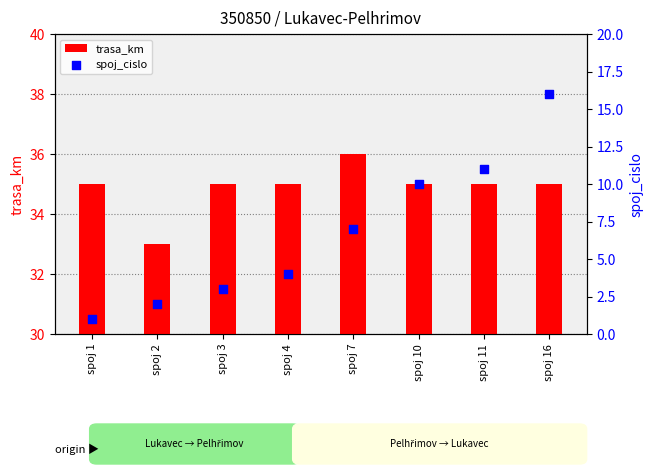

What is the total value across all series at spoj 1?

36